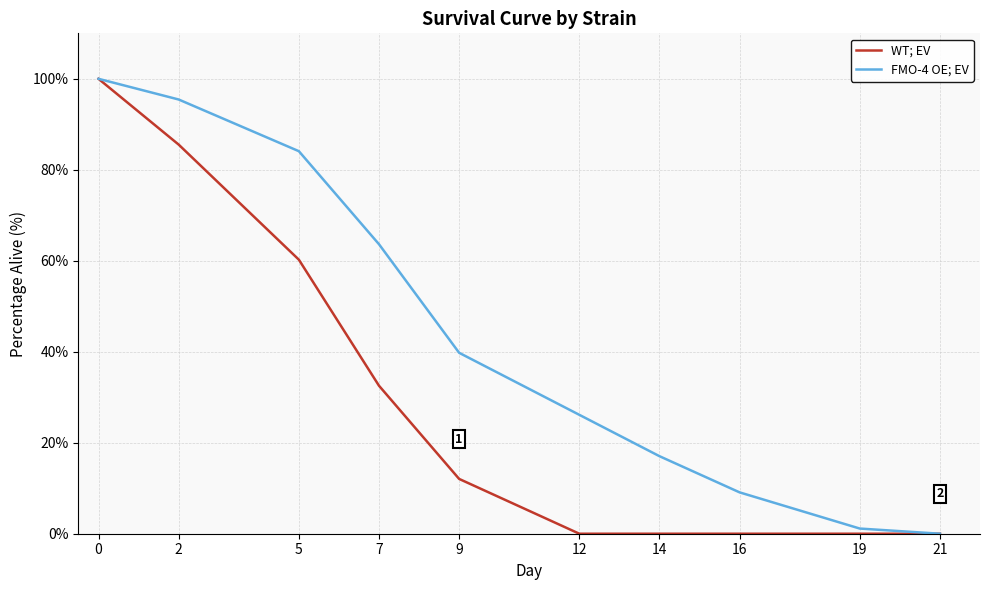

Rank the series at 5 from lowest to highest value.

WT; EV, FMO-4 OE; EV